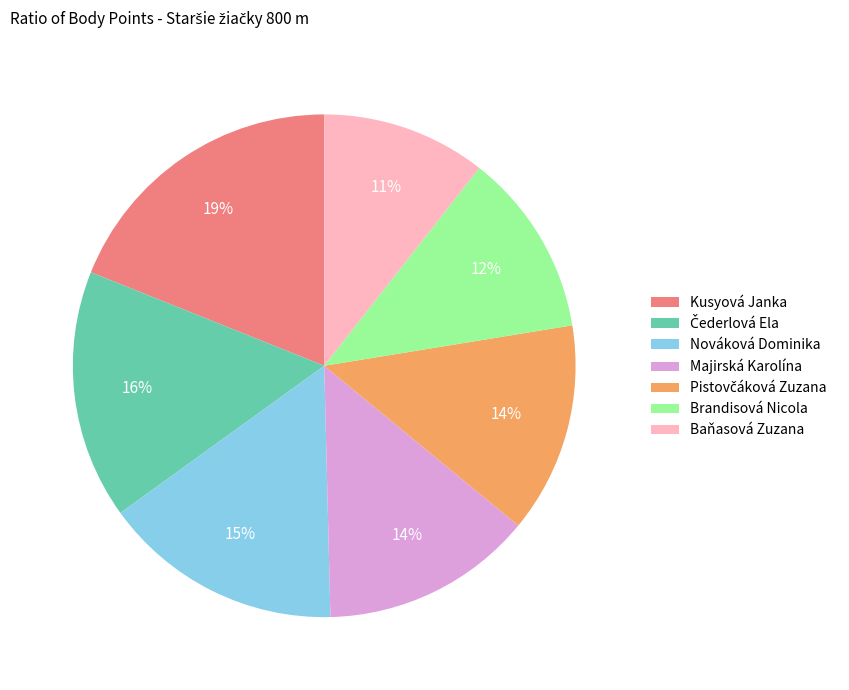

How many segments does this pie chart have?

7